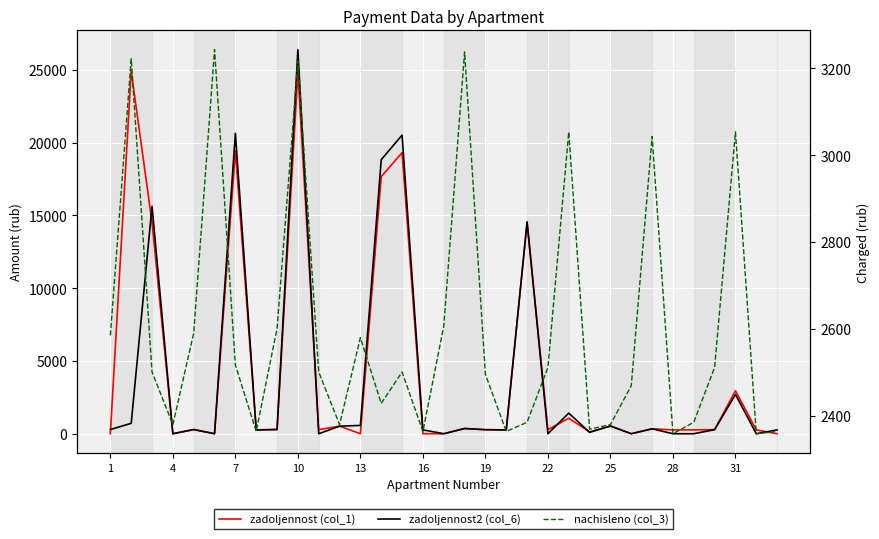

How many categories are shown in the chart?

33